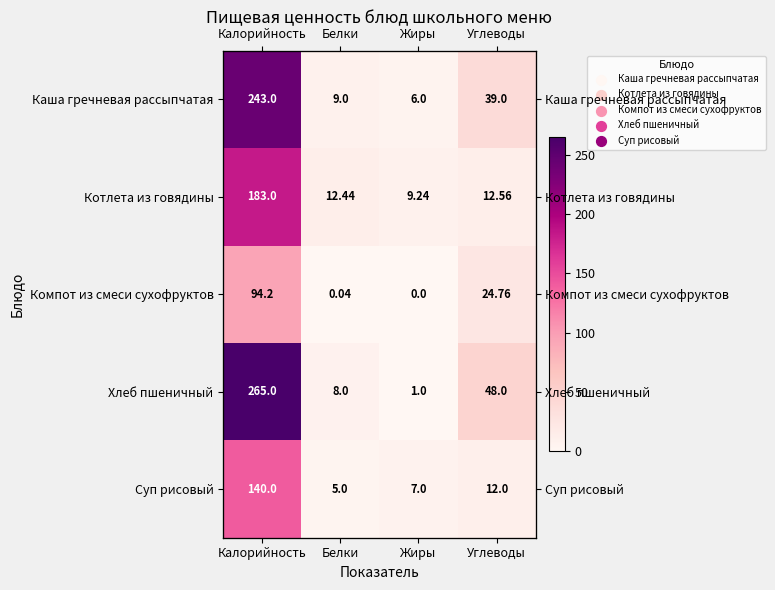

What is the difference between the Суп рисовый values at Калорийность and Белки?

135.0